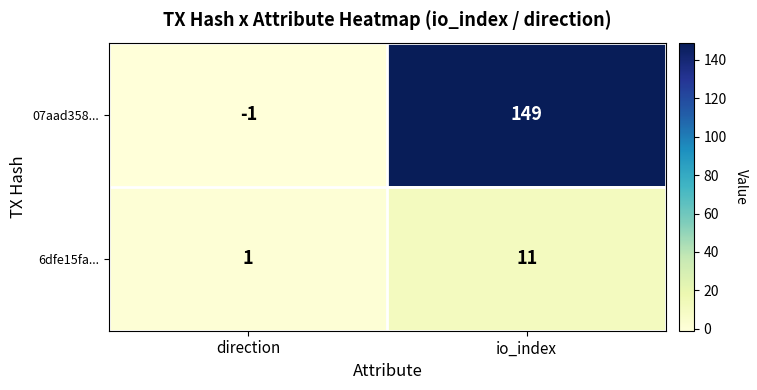

The 6dfe15fa... series shows 11 at io_index. True or false?

True